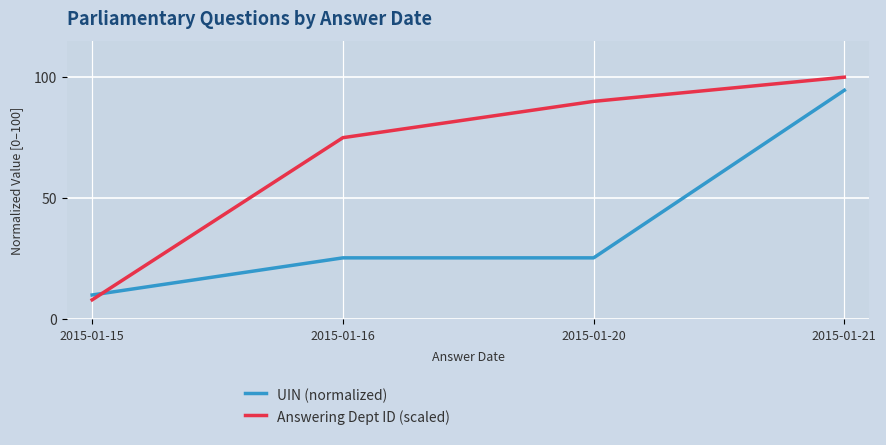

Reading left to right, list all the values displayed in this chart.

UIN (normalized): 2015-01-15=10.0	2015-01-16=25.3	2015-01-20=25.3	2015-01-21=94.6
Answering Dept ID (scaled): 2015-01-15=8.0	2015-01-16=75.0	2015-01-20=90.0	2015-01-21=100.0